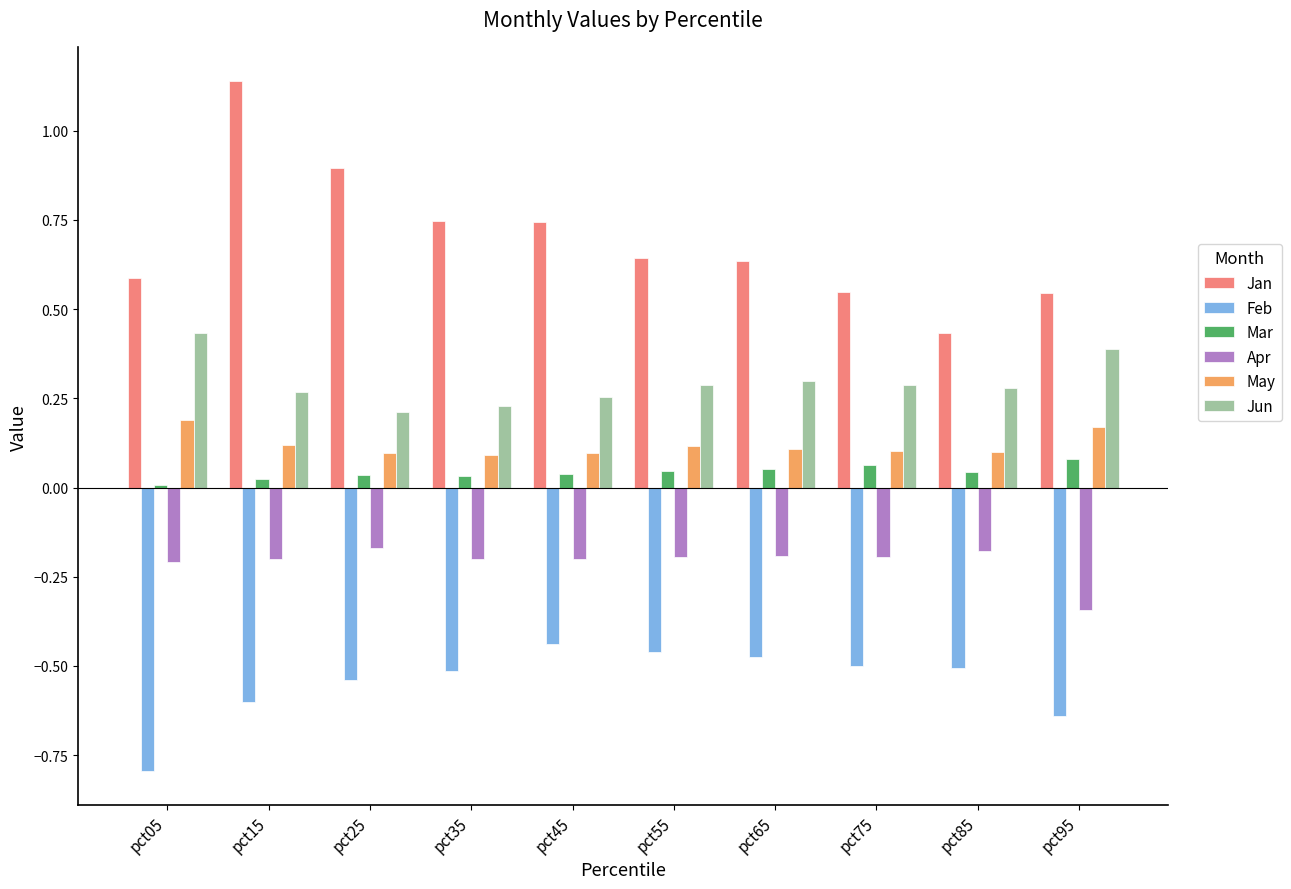

What is the sum of all May values?

1.2